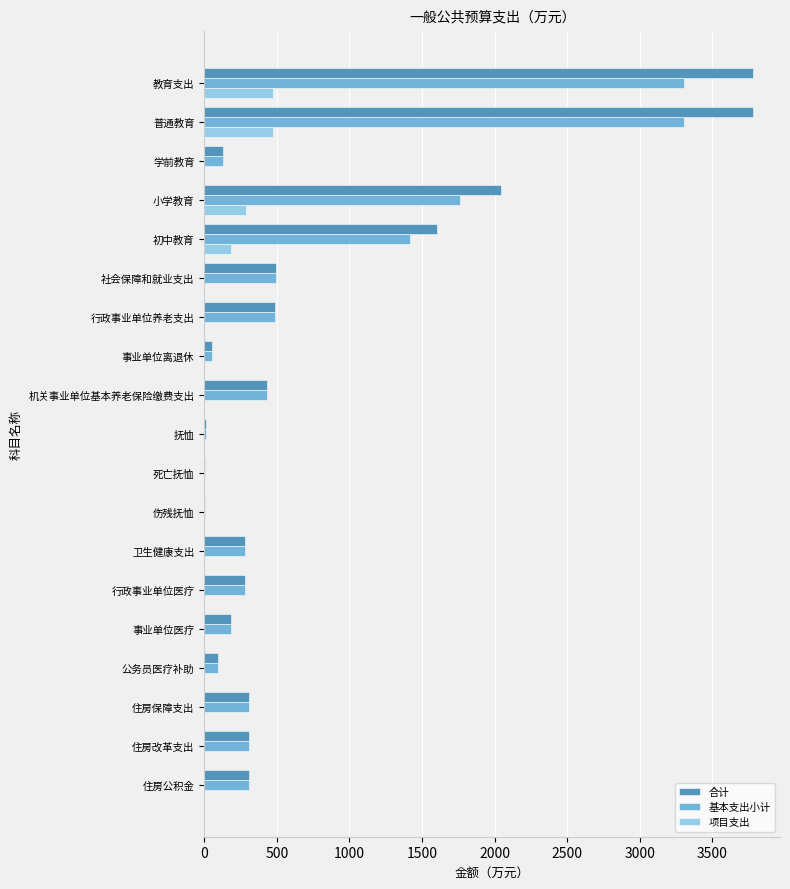

What is the average value of the 项目支出 series?

74.6